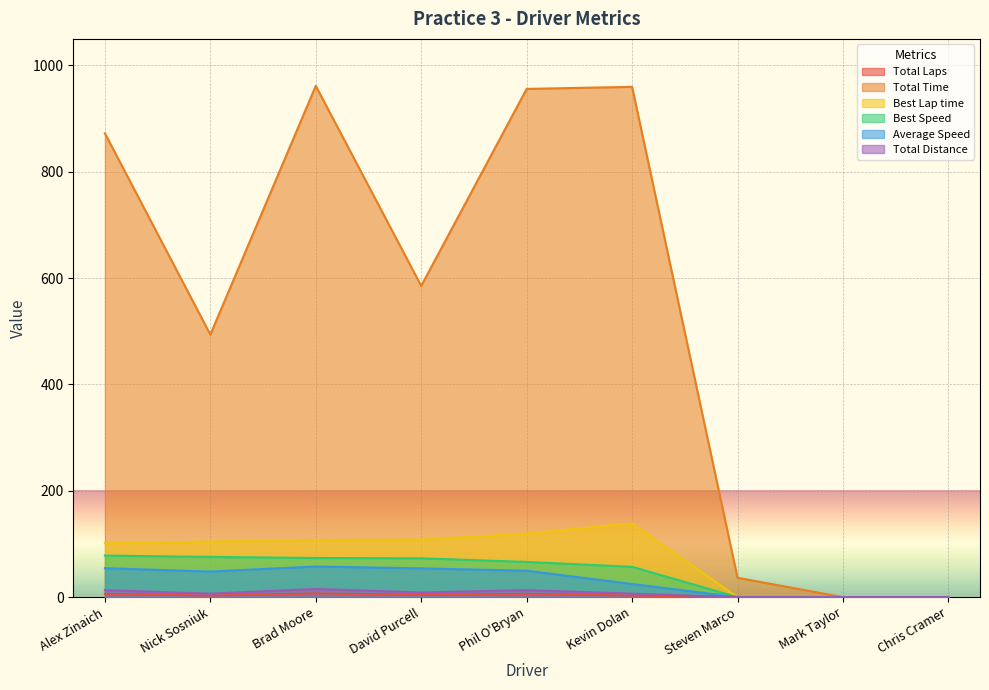

Count the number of categories in the chart.

9